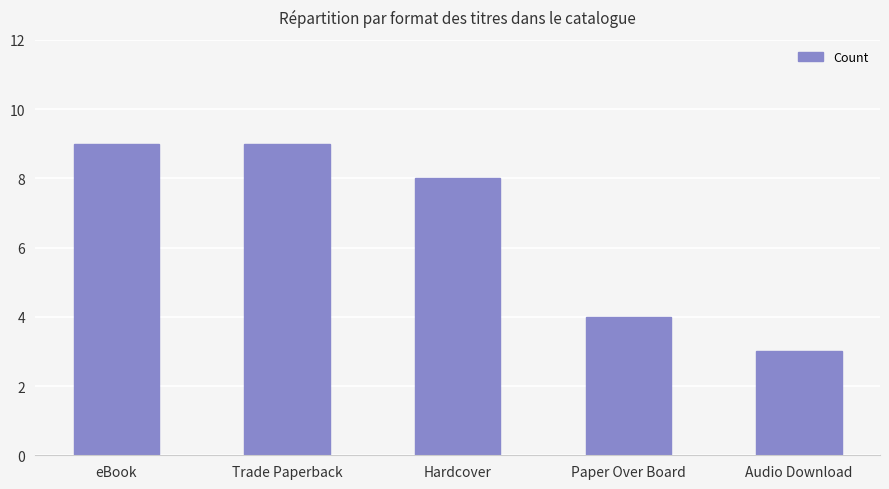

What is the sum of all values?

33